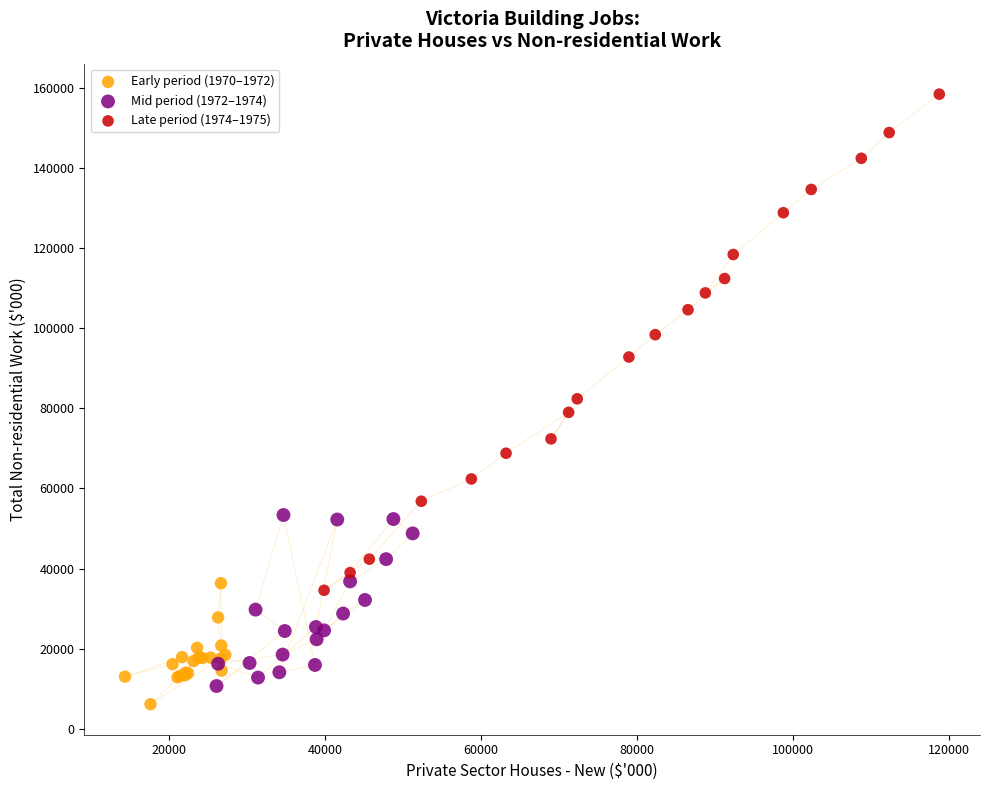

What are all the series names shown in the legend?

Early period (1970–1972), Mid period (1972–1974), Late period (1974–1975)